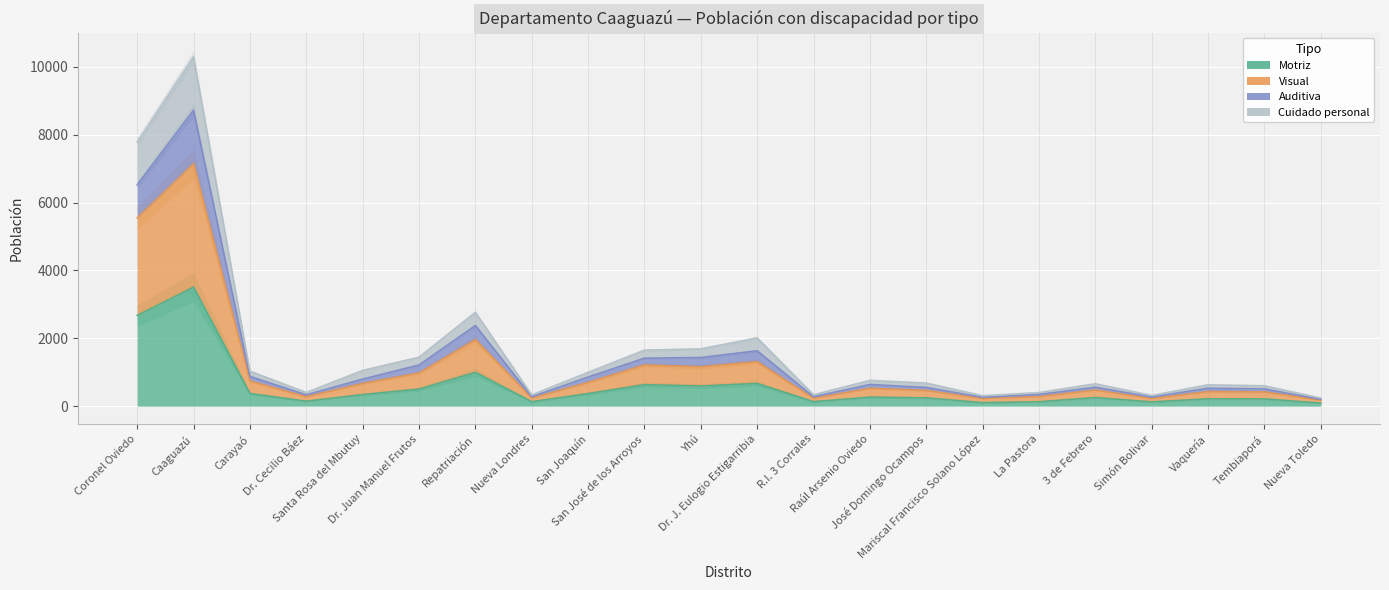

Reading right to left, extract all data points from this chart.

Motriz: 91	214	217	126	255	130	104	245	267	133	669	594	633	371	133	996	504	342	147	374	3508	2673
Visual: 176	421	430	227	476	283	226	465	528	231	1311	1162	1215	702	237	1961	979	670	280	741	7144	5543
Auditiva: 201	507	528	269	558	344	261	552	638	278	1632	1433	1414	859	278	2377	1213	798	333	877	8719	6520
Cuidado personal: 239	600	631	316	661	401	308	681	761	337	2011	1689	1651	997	333	2767	1443	1053	404	1032	10292	7778